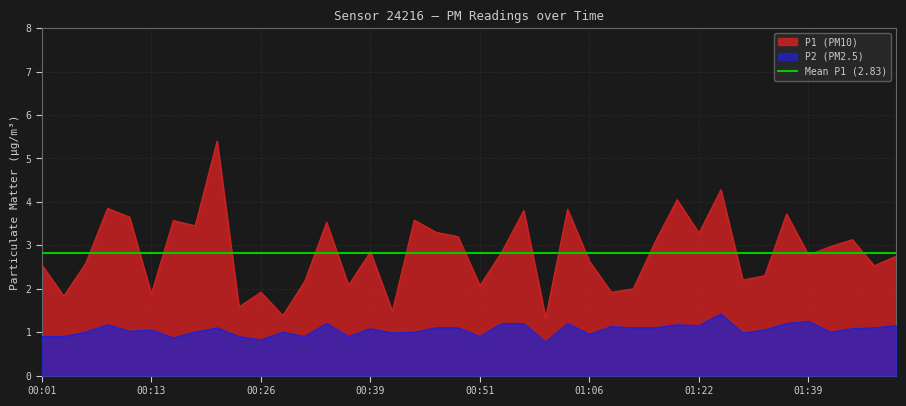

Does the chart display data point markers on the line(s)?

No